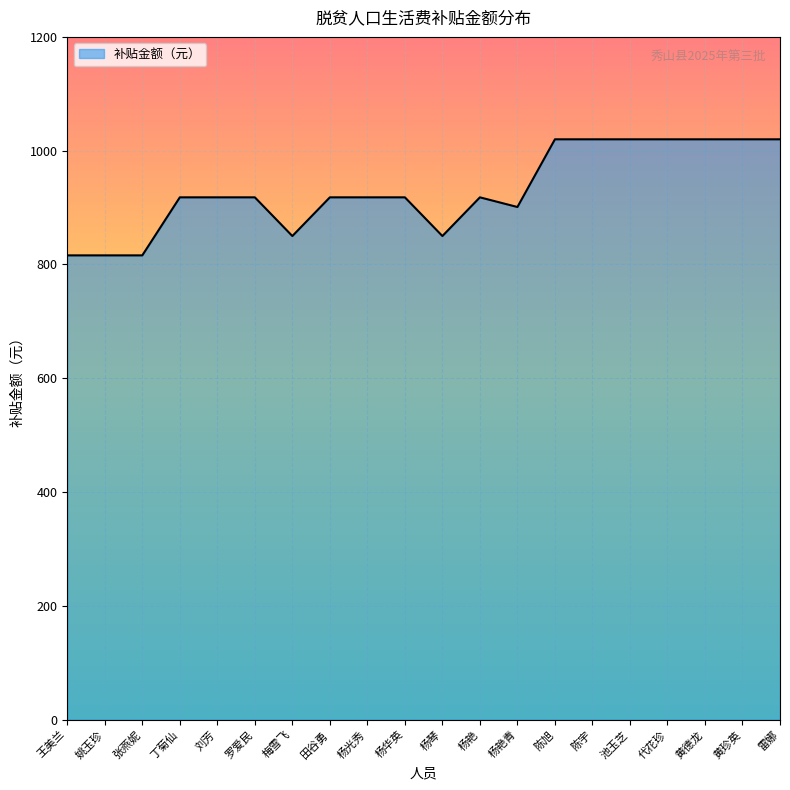

Reading left to right, what are all the values shown in this chart?

王美兰=816	姚玉珍=816	张燕妮=816	丁菊仙=918	刘芳=918	罗爱民=918	梅雪飞=850	田谷勇=918	杨光秀=918	杨华英=918	杨琴=850	杨艳=918	杨艳青=901	陈旭=1020	陈宇=1020	池玉芝=1020	代花珍=1020	黄德龙=1020	黄珍英=1020	雷娜=1020